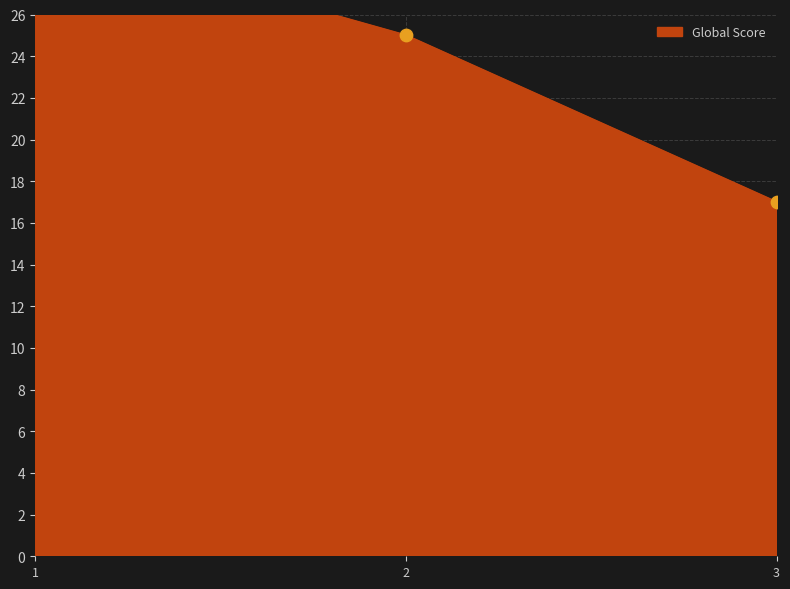

Approximately how many times larger is the value at 1 compared to 3?

1.8